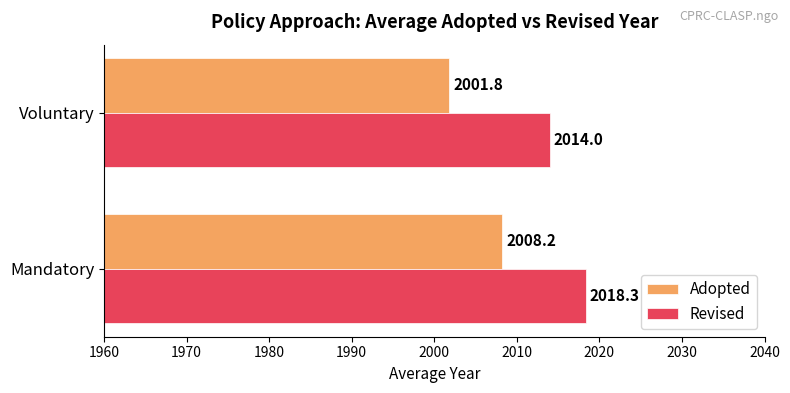

True or false: Adopted has a value of 2008.2 at Mandatory.

True